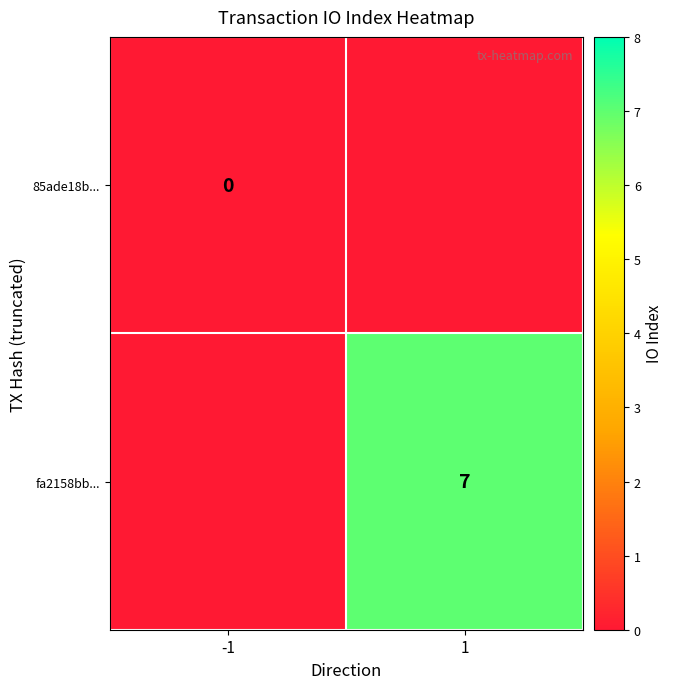

What is the maximum value shown in the chart?

7.0